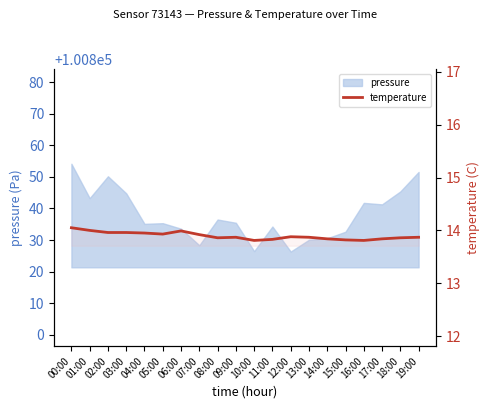

What is the value of the 17th point from the left?

13.8